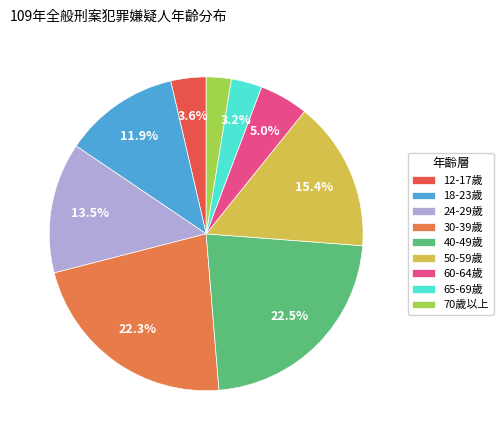

How many slices are in this pie chart?

9